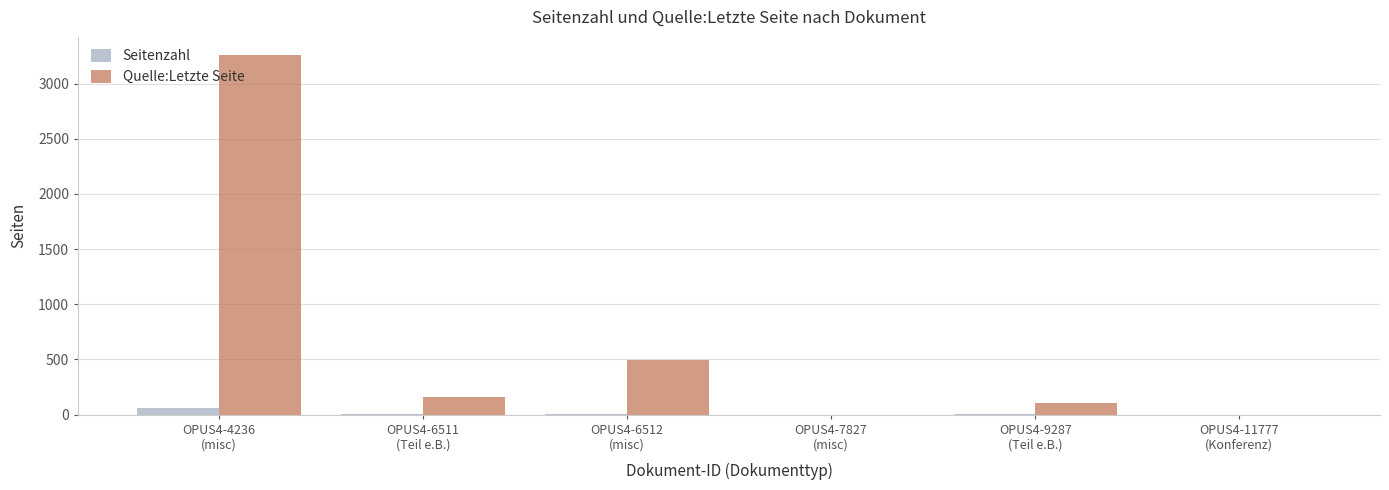

What is the difference between the Quelle:Letzte Seite values at OPUS4-6512
(misc) and OPUS4-4236
(misc)?

2769